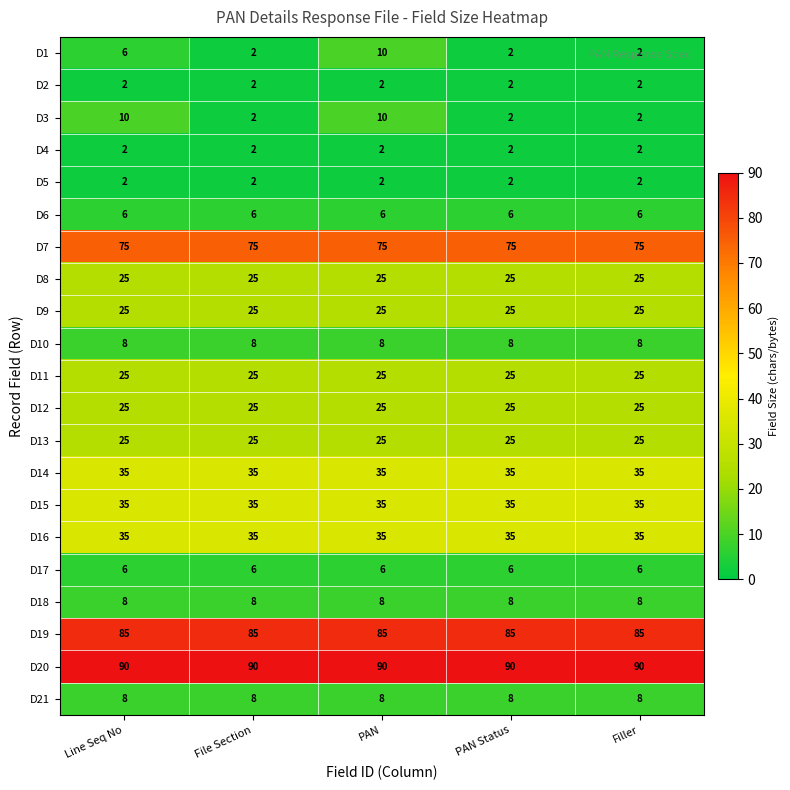

True or false: D17 has a value of 9 at PAN Status.

False